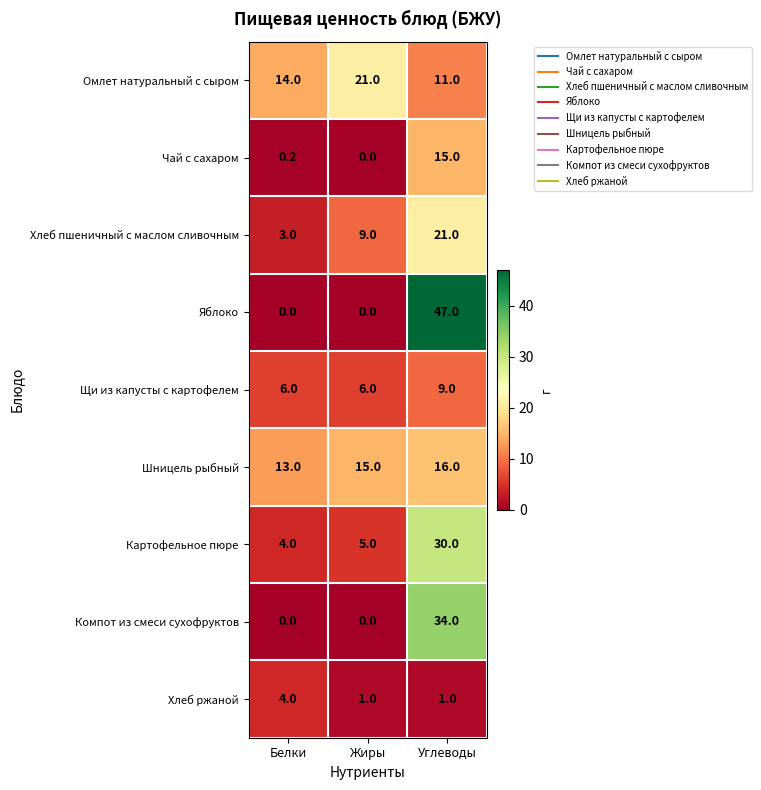

What is the spread (max minus min) of values at Жиры?

21.0